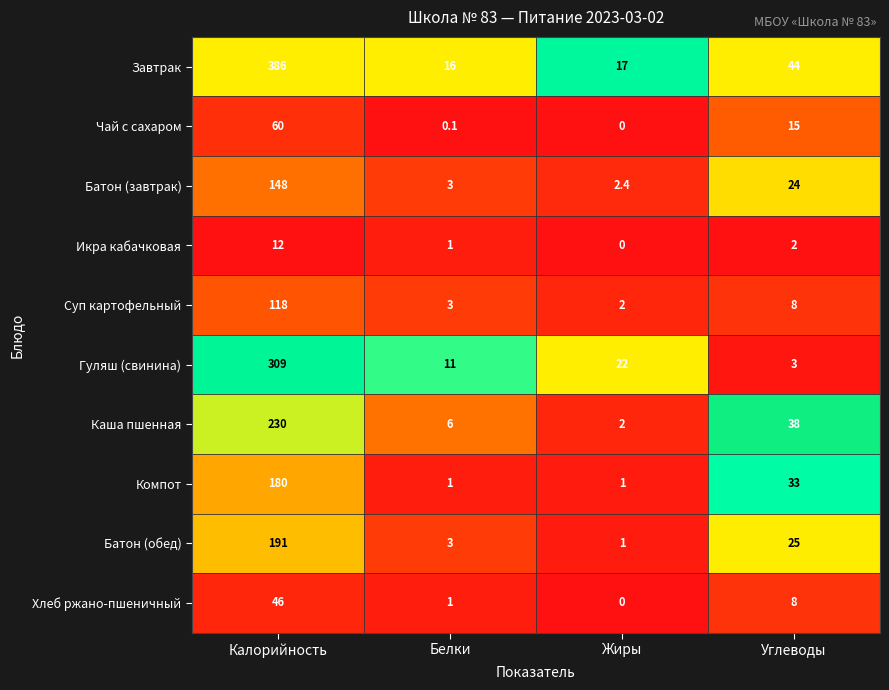

What is the maximum value shown in the chart?

386.0